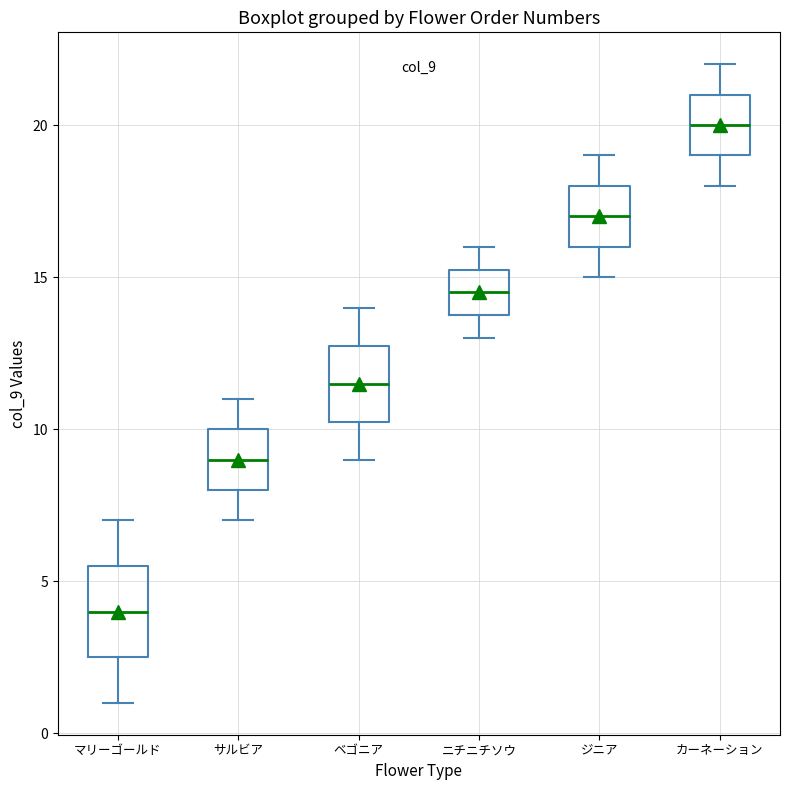

Reading left to right, transcribe this box plot: for each box, give where its median line is, the range the box spans, and where its two whiskers end, as read against the y-axis. The values are not printed on the chart, so give them approximately, as read against the axis.

マリーゴールド: median 4.0, box 2.5 to 5.5, whiskers 1.0 to 7.0
サルビア: median 9.0, box 8.0 to 10.0, whiskers 7.0 to 11.0
ベゴニア: median 11.5, box 10.5 to 13.0, whiskers 9.0 to 14.0
ニチニチソウ: median 14.5, box 14.0 to 15.5, whiskers 13.0 to 16.0
ジニア: median 17.0, box 16.0 to 18.0, whiskers 15.0 to 19.0
カーネーション: median 20.0, box 19.0 to 21.0, whiskers 18.0 to 22.0